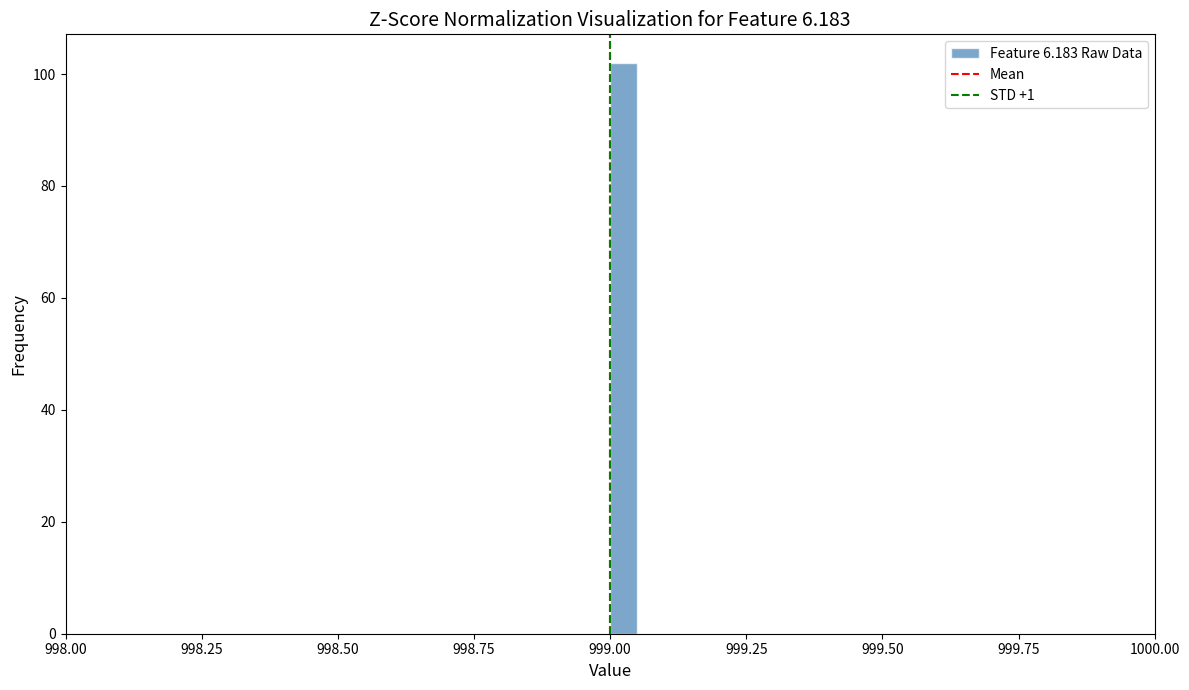

Read against the x-axis, roughly where is the centre of the tallest bar?

999.05